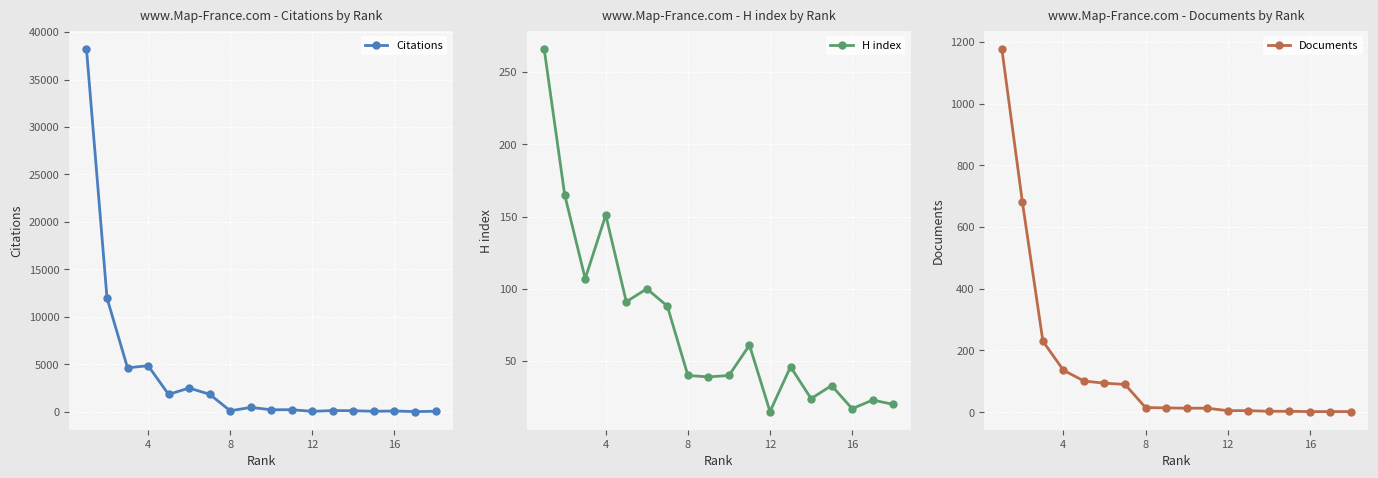

The value of H index at 11 is 15. True or false?

True